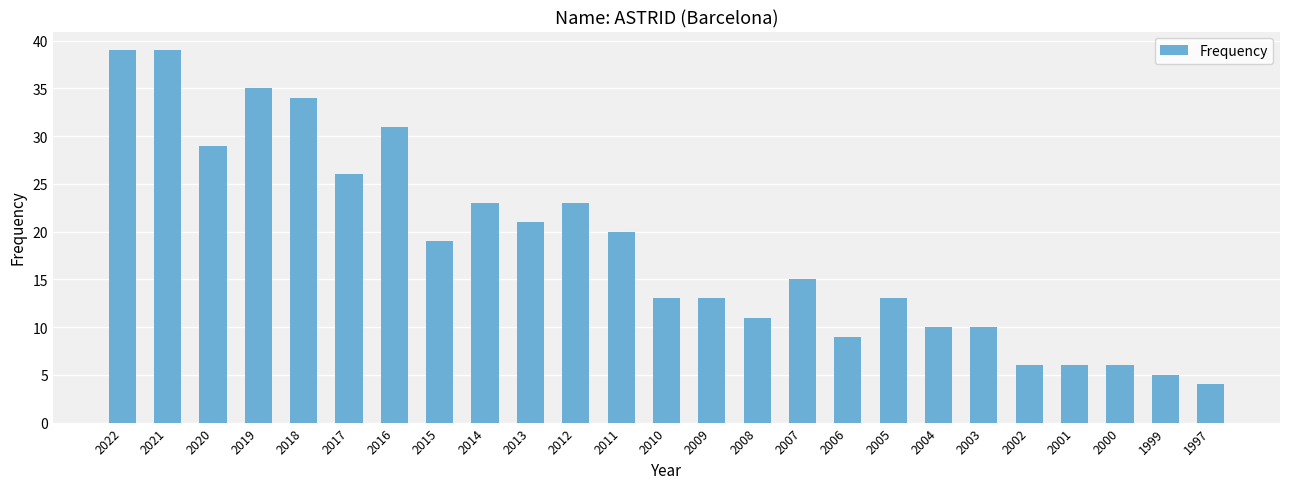

What is the sum of all values?

460